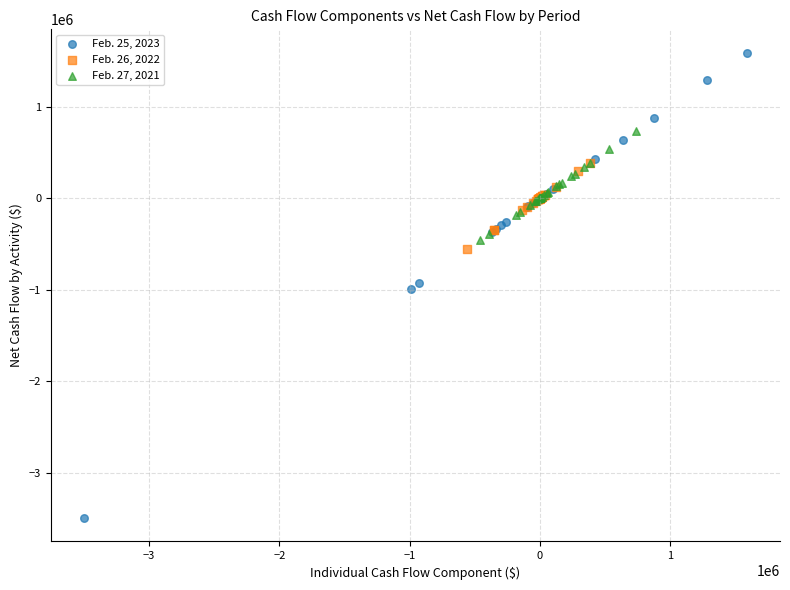

Which series has the widest spread of Y values?

Feb. 25, 2023